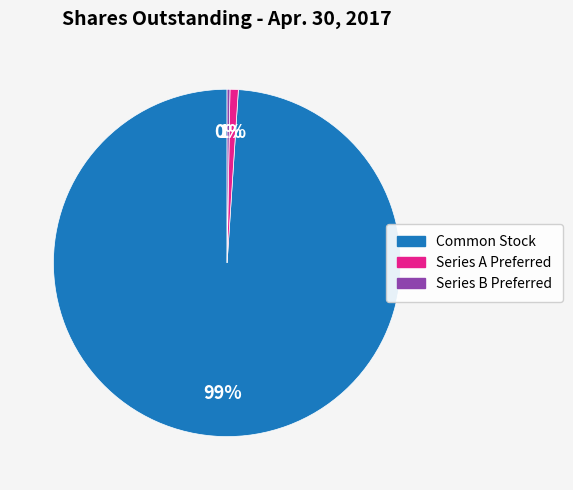

Which slice is the largest?

Common Stock